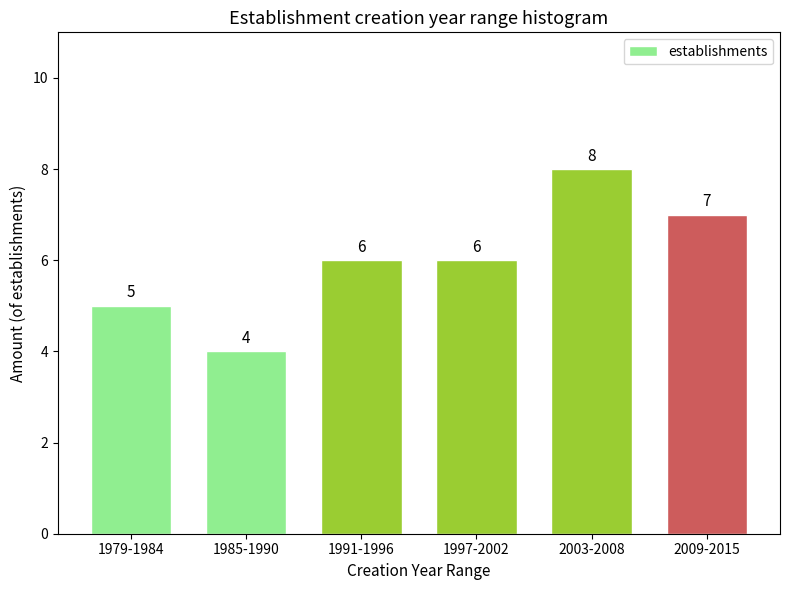

Reading right to left, list all the values displayed in this chart.

2009-2015=7	2003-2008=8	1997-2002=6	1991-1996=6	1985-1990=4	1979-1984=5